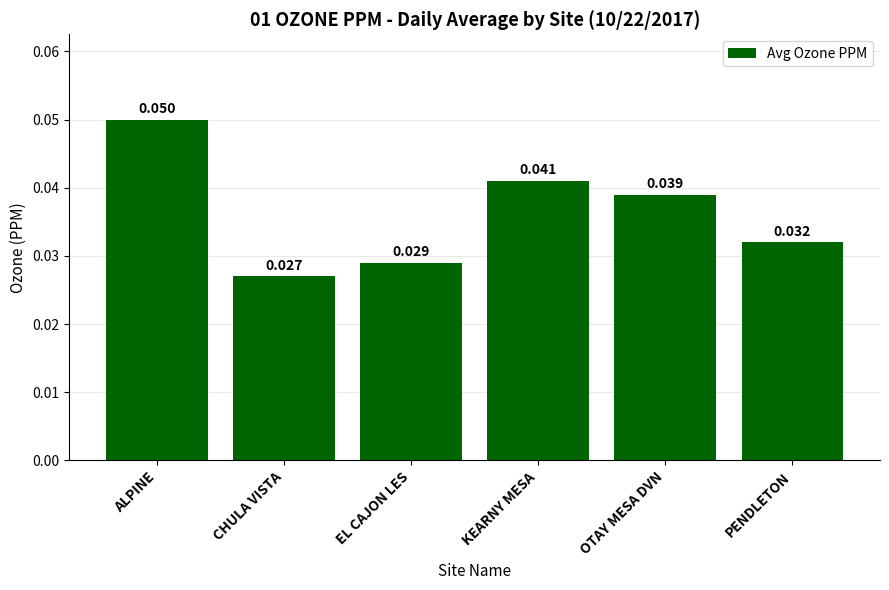

Rank the categories by value from highest to lowest.

ALPINE, KEARNY MESA, OTAY MESA DVN, PENDLETON, EL CAJON LES, CHULA VISTA